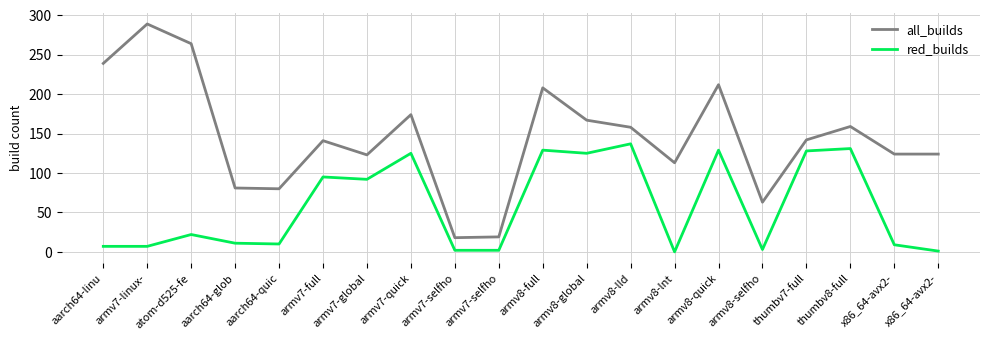

The value of all_builds at aarch64-linu is 369. True or false?

False